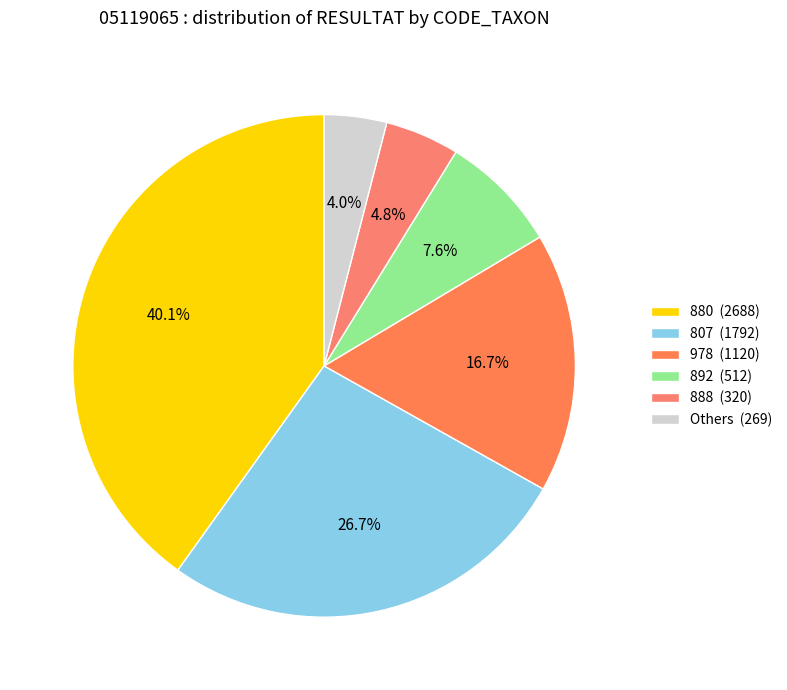

How many slices are in this pie chart?

6